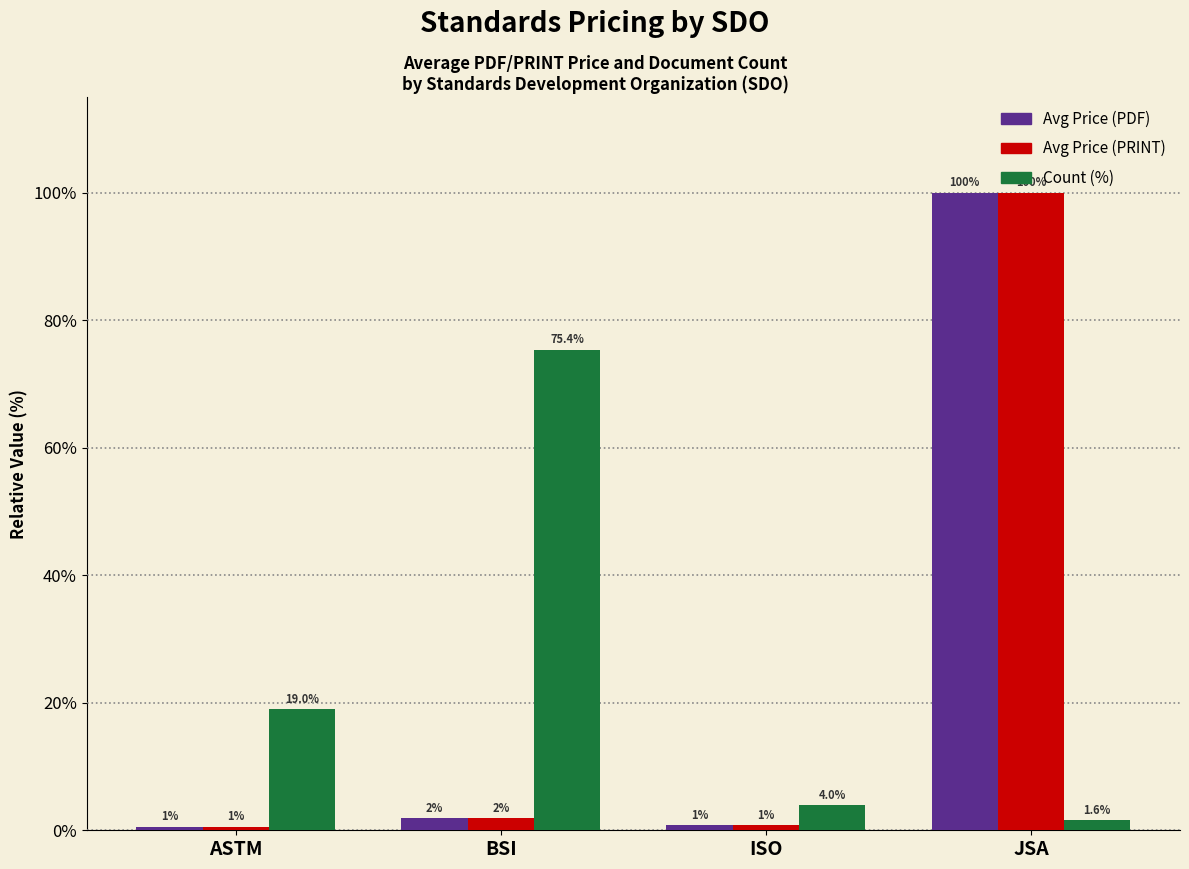

At which category is the sum across all series the highest?

JSA